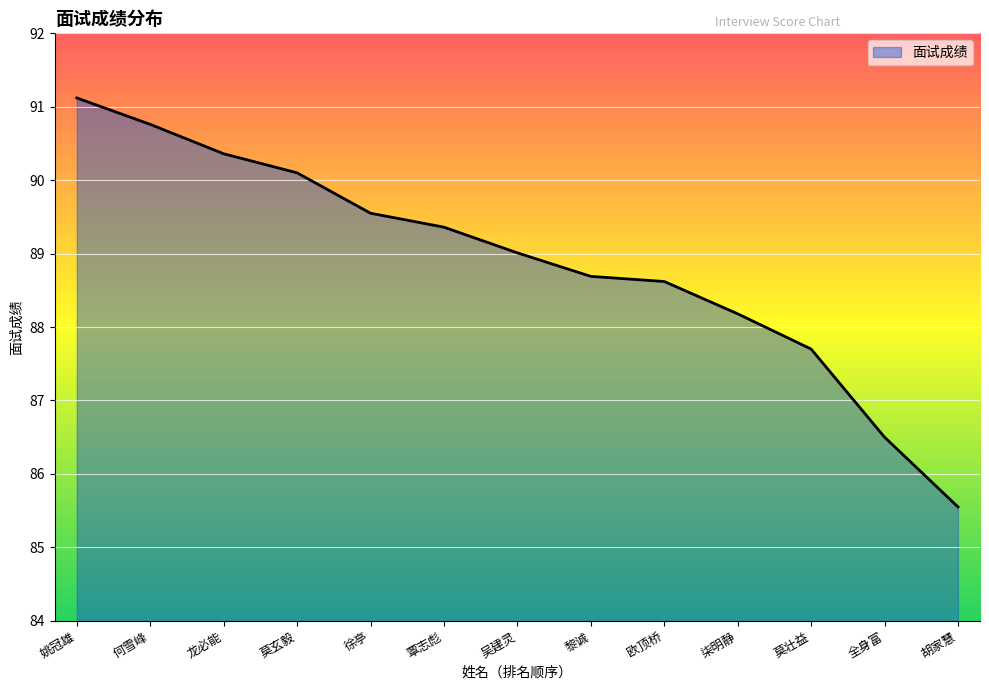

Which label corresponds to the largest value in the chart?

姚冠雄